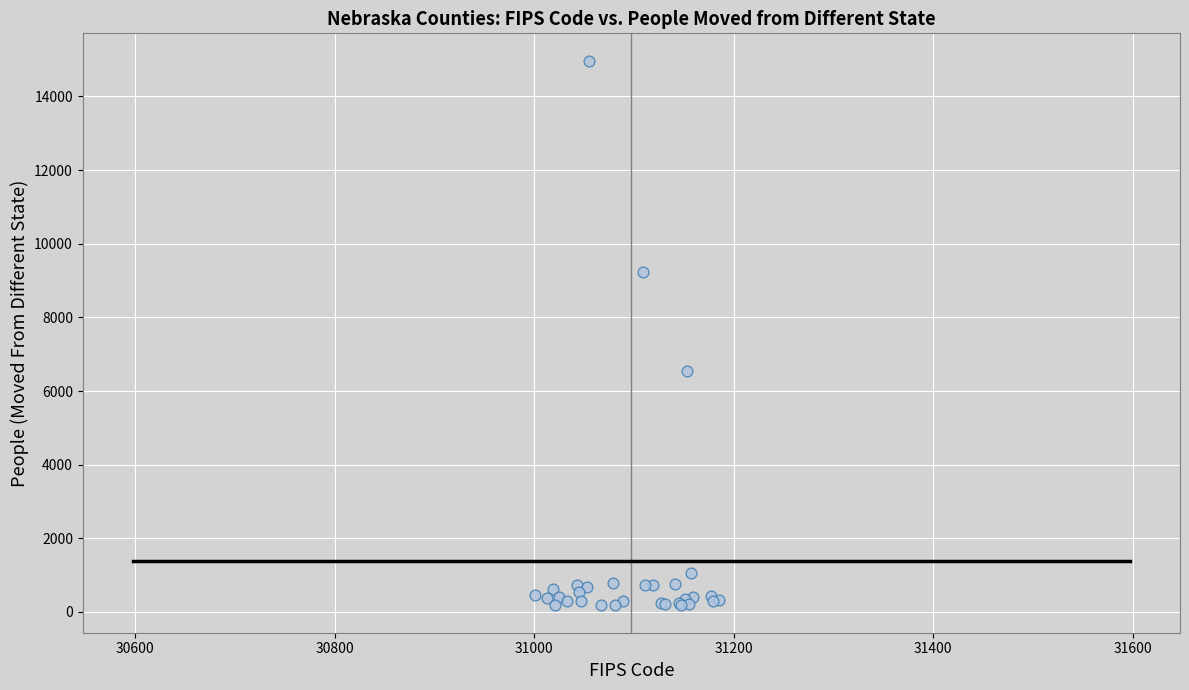

What Y value in the scatter plot is closest to 7576?

6550